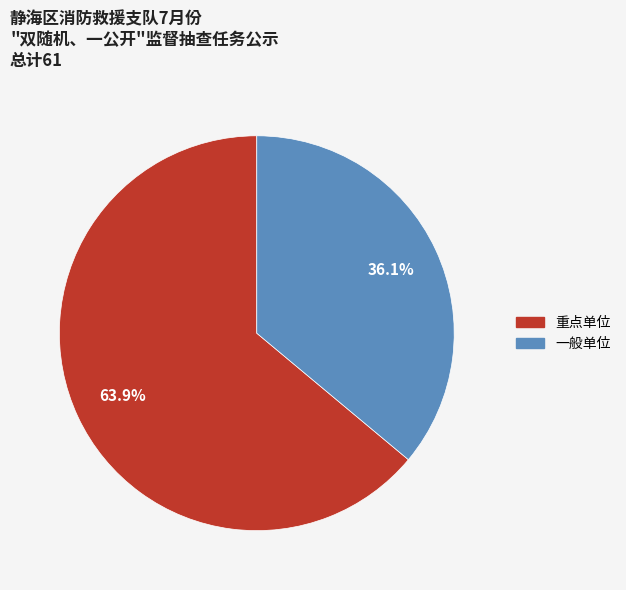

What is the total percentage of 一般单位 and 重点单位?

100.0%